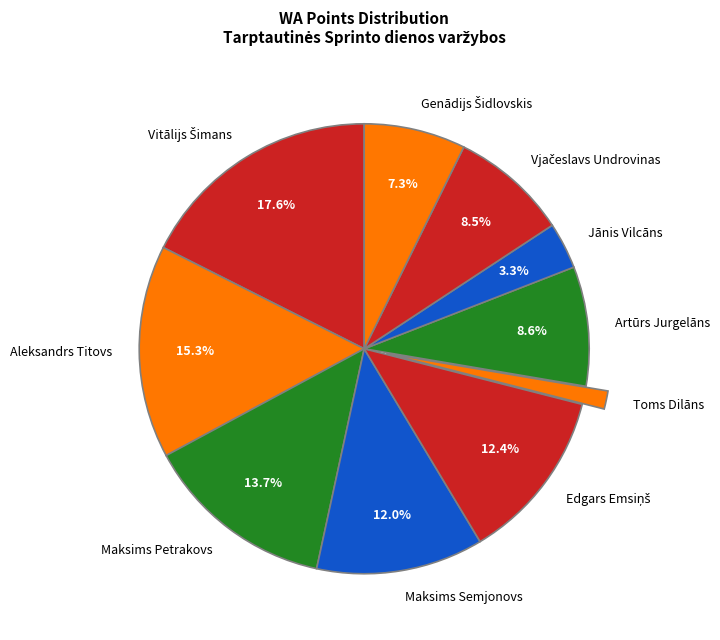

Which has a higher value, Artūrs Jurgelāns or Toms Dilāns?

Artūrs Jurgelāns